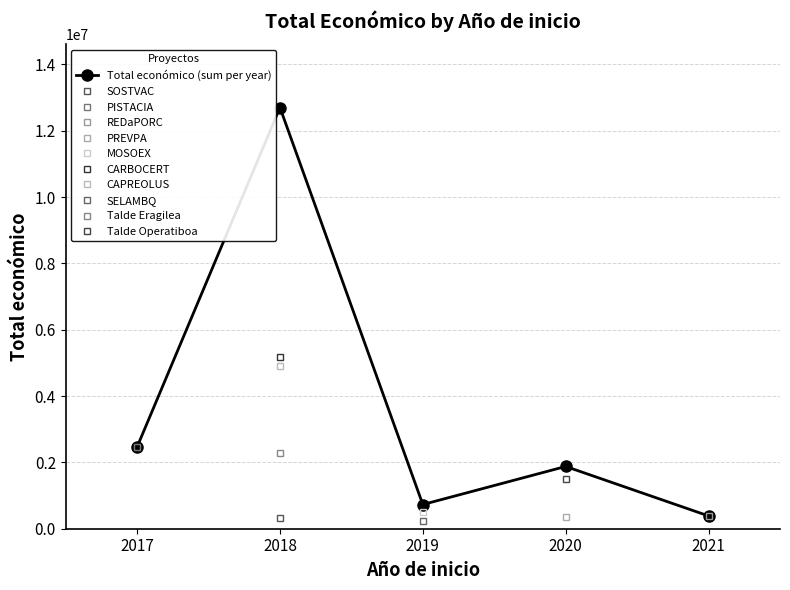

How many categories are shown in the chart?

5